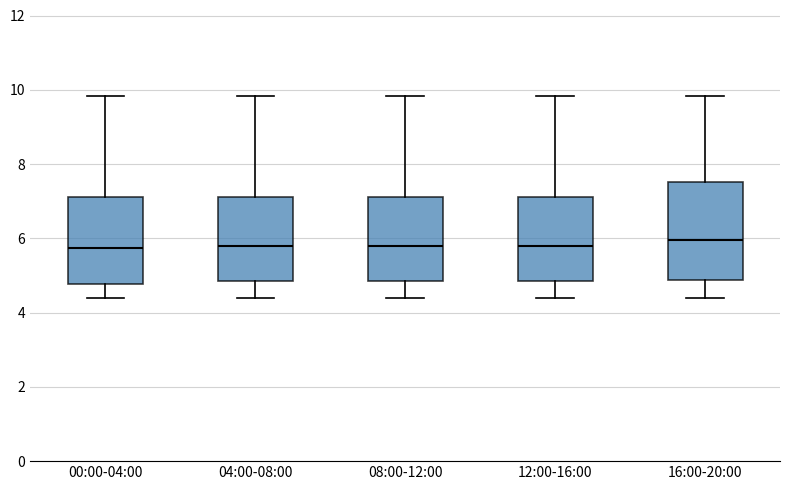

Comparing the boxes themselves (not the whiskers), which one is the tallest?

16:00-20:00